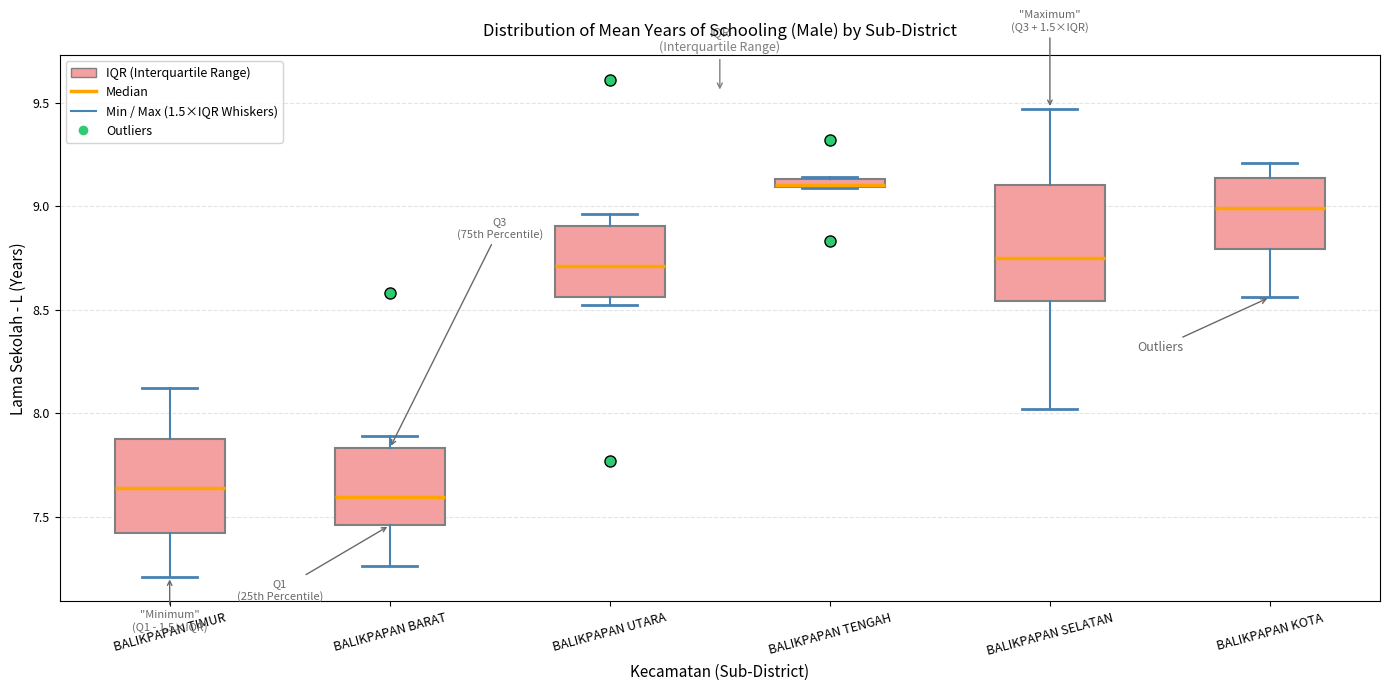

Comparing the boxes themselves (not the whiskers), which one is the tallest?

BALIKPAPAN SELATAN